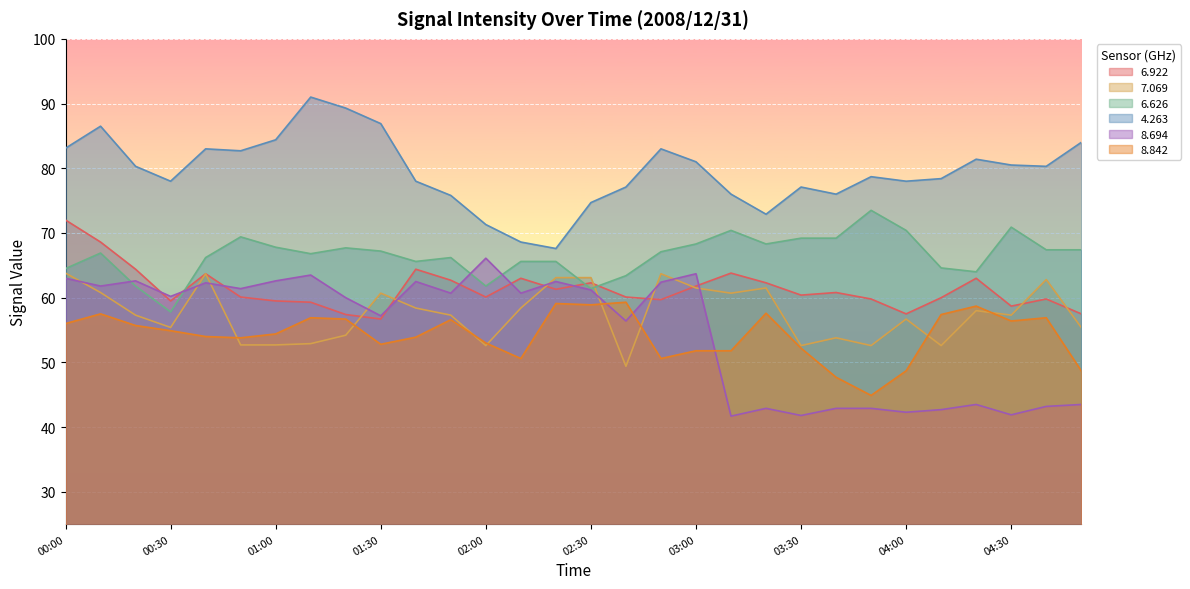

At which category does   8.694 reach its first local valley?

00:10